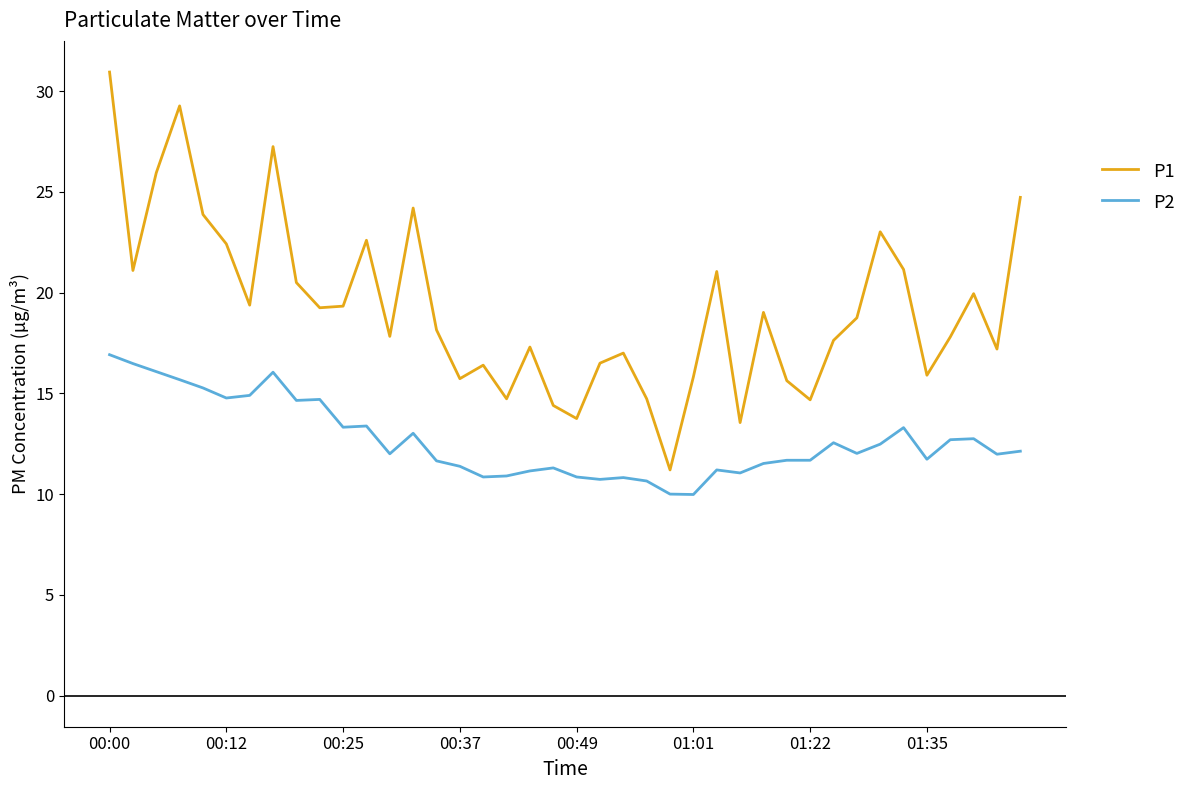

True or false: P1 and P2 cross at least once.

False